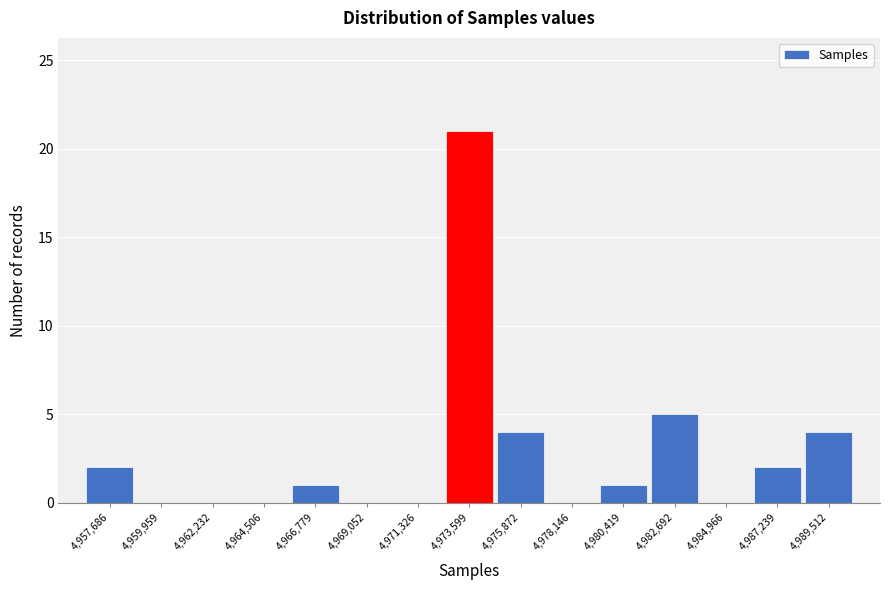

Reading left to right, transcribe all the data shown in this chart.

4,957,686=2	4,959,959=0	4,962,232=0	4,964,506=0	4,966,779=1	4,969,052=0	4,971,326=0	4,973,599=21	4,975,872=4	4,978,146=0	4,980,419=1	4,982,692=5	4,984,966=0	4,987,239=2	4,989,512=4